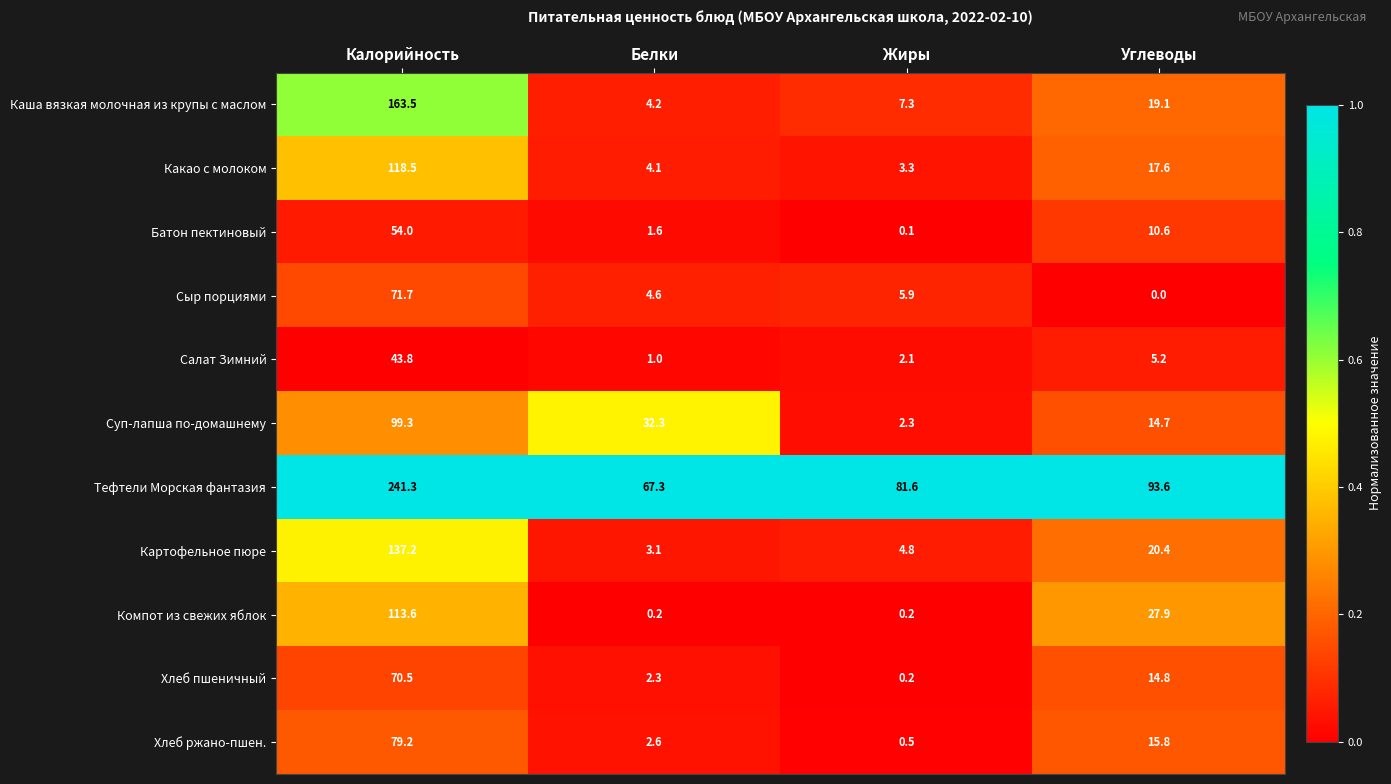

Read the Каша вязкая молочная из крупы с маслом value at Калорийность.

163.5